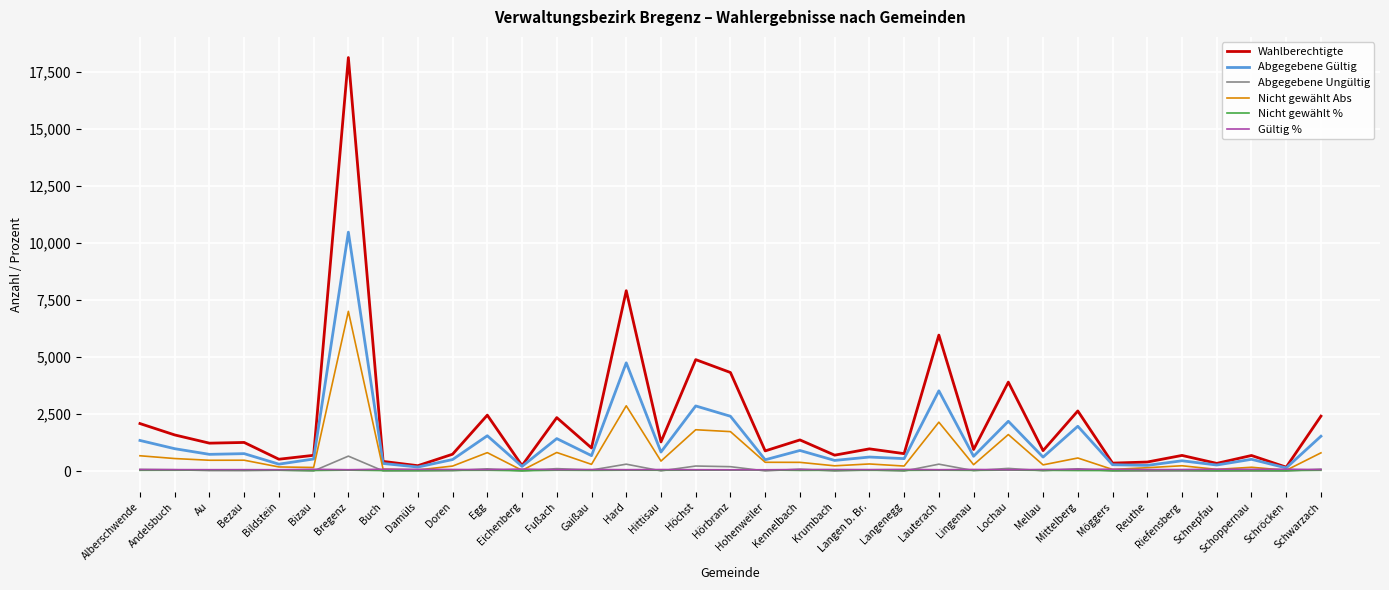

What is the sum of all Nicht gewählt Abs values?

26545.0